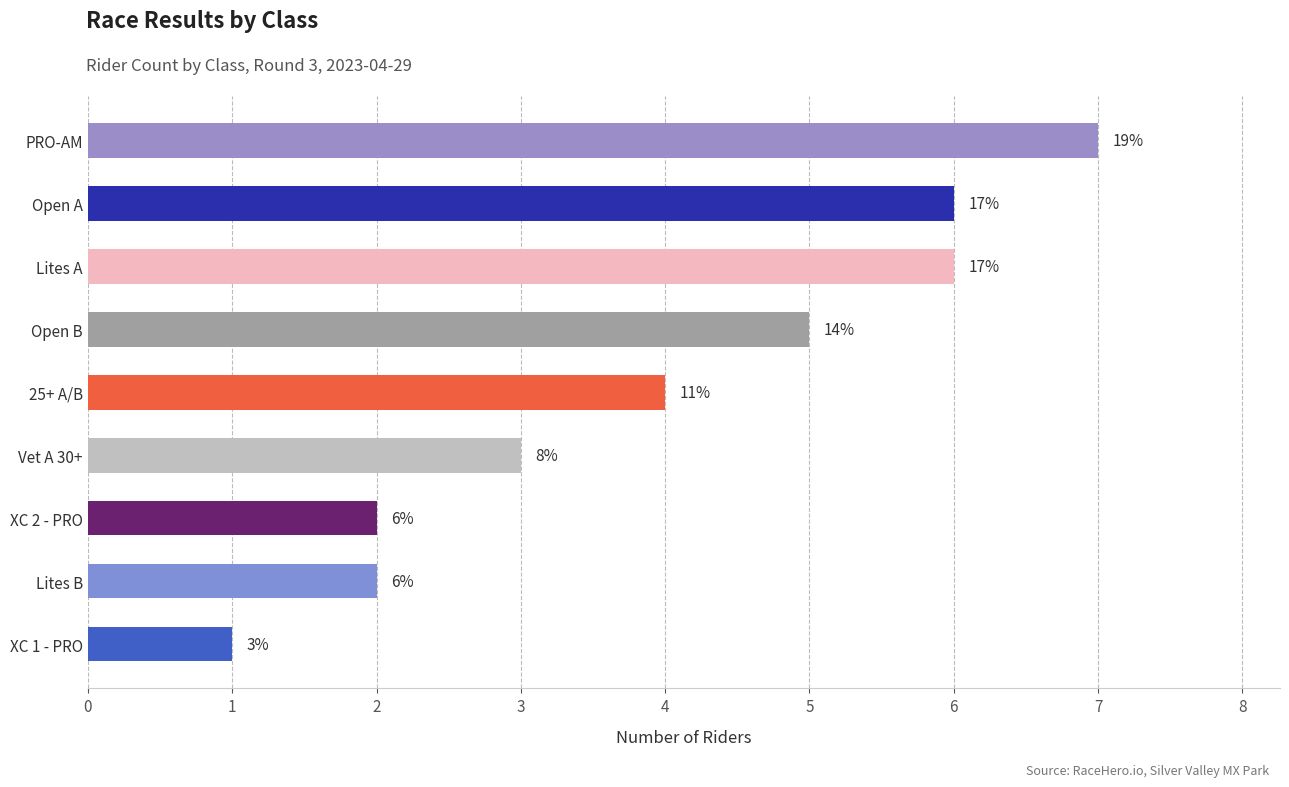

How many bars are there in total?

9